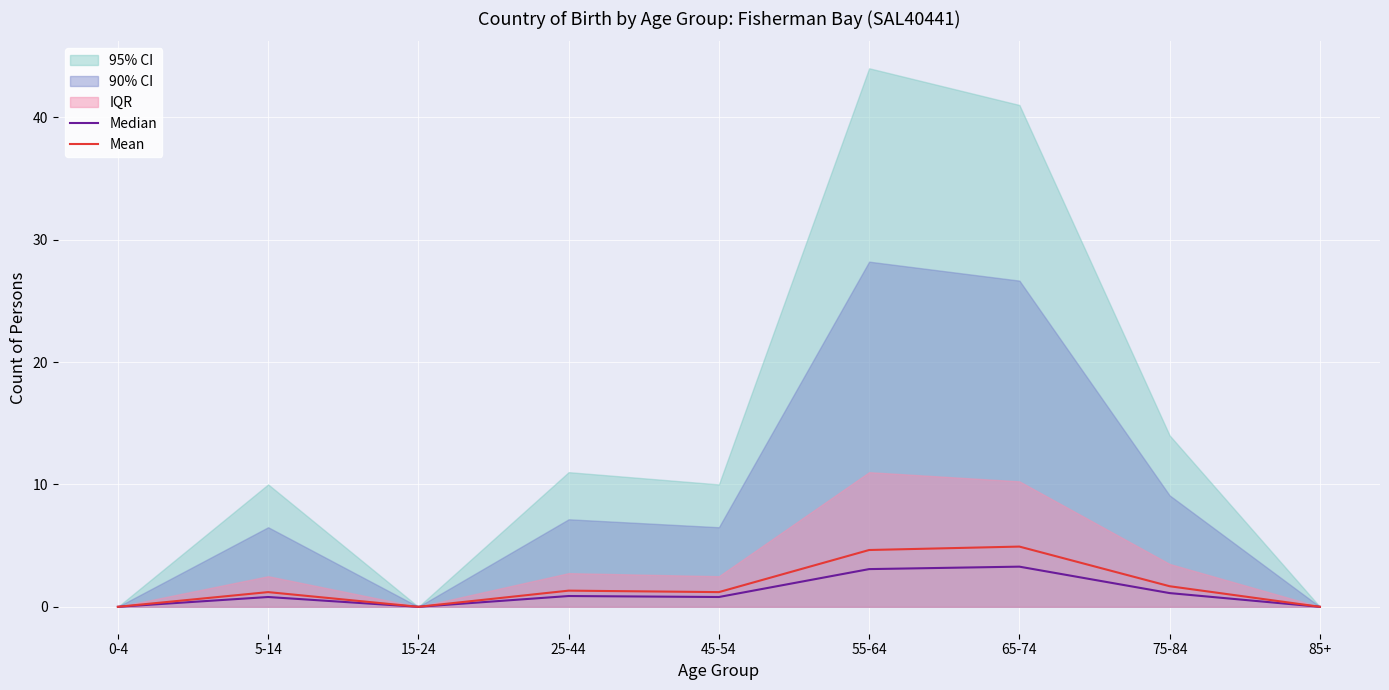

At 75-84, list the series in order from smallest to largest.

Median, Mean